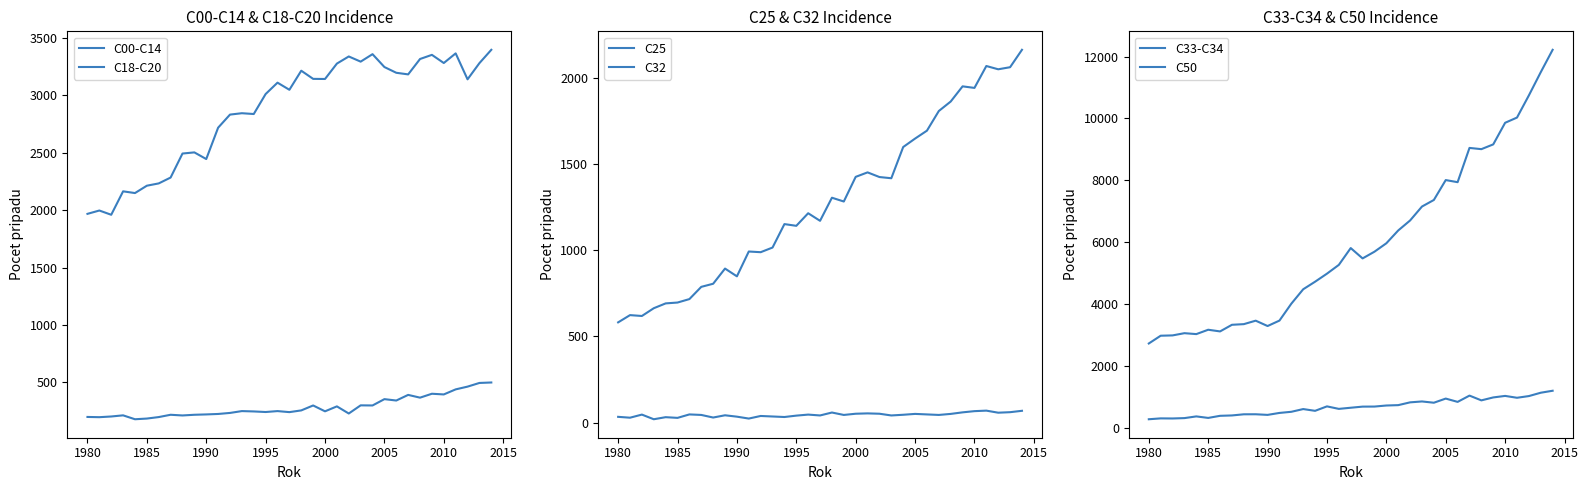

How many values in the C50 series exceed 5478?

17